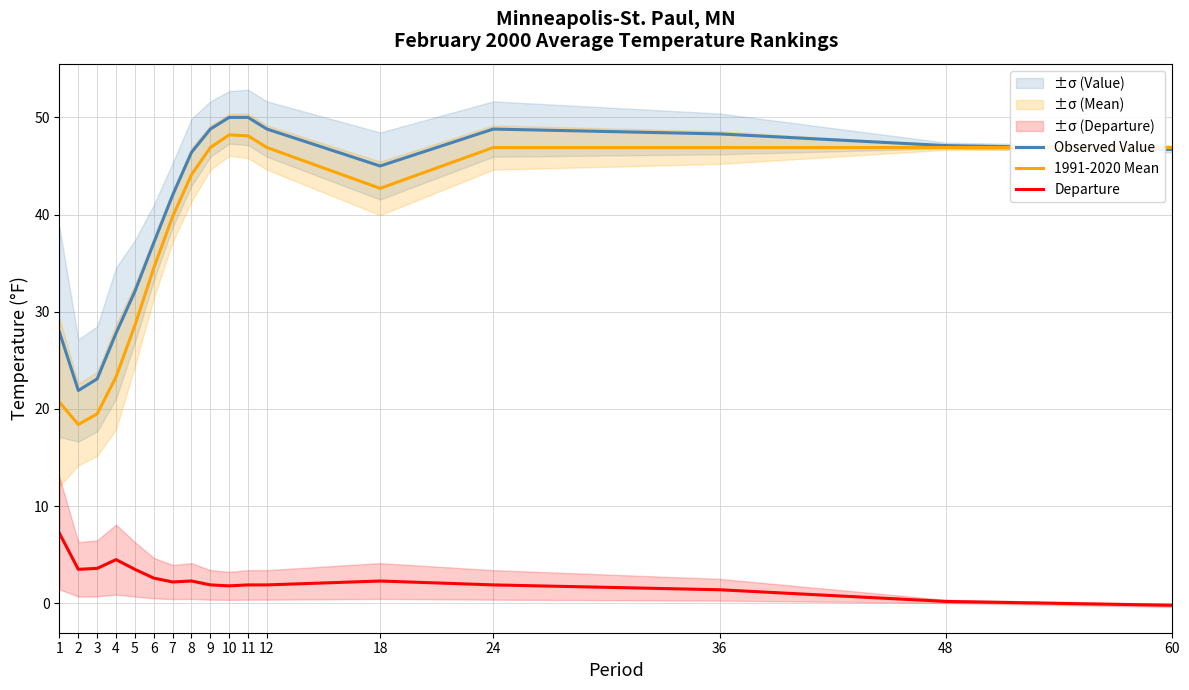

How many distinct data groups are displayed?

3